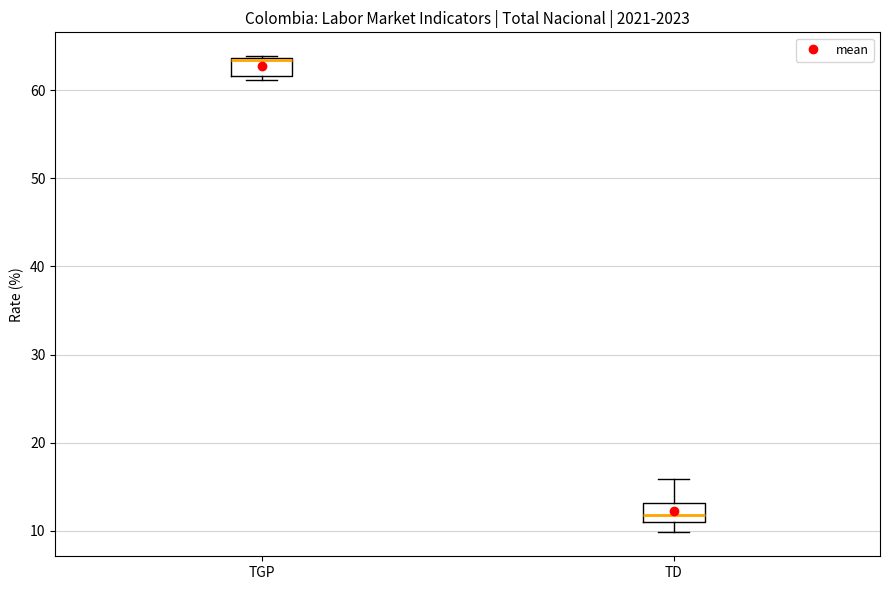

Reading left to right, read every box against the y-axis: the position of its median line, the range the box covers, and the ends of its whiskers. The values are not printed on the chart, so give them approximately, as read against the axis.

TGP: median 63, box 62 to 64, whiskers 61 to 64
TD: median 12, box 11 to 13, whiskers 10 to 16